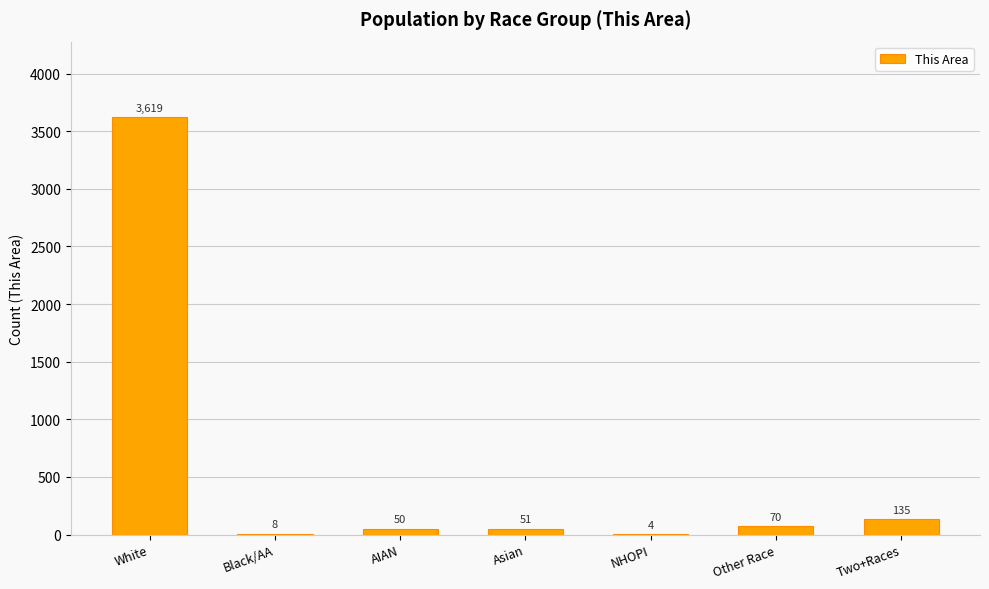

Where does the data first go above 51?

White